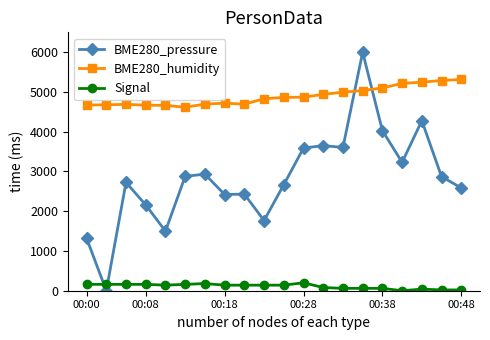

True or false: Signal and BME280_humidity intersect in this chart.

False